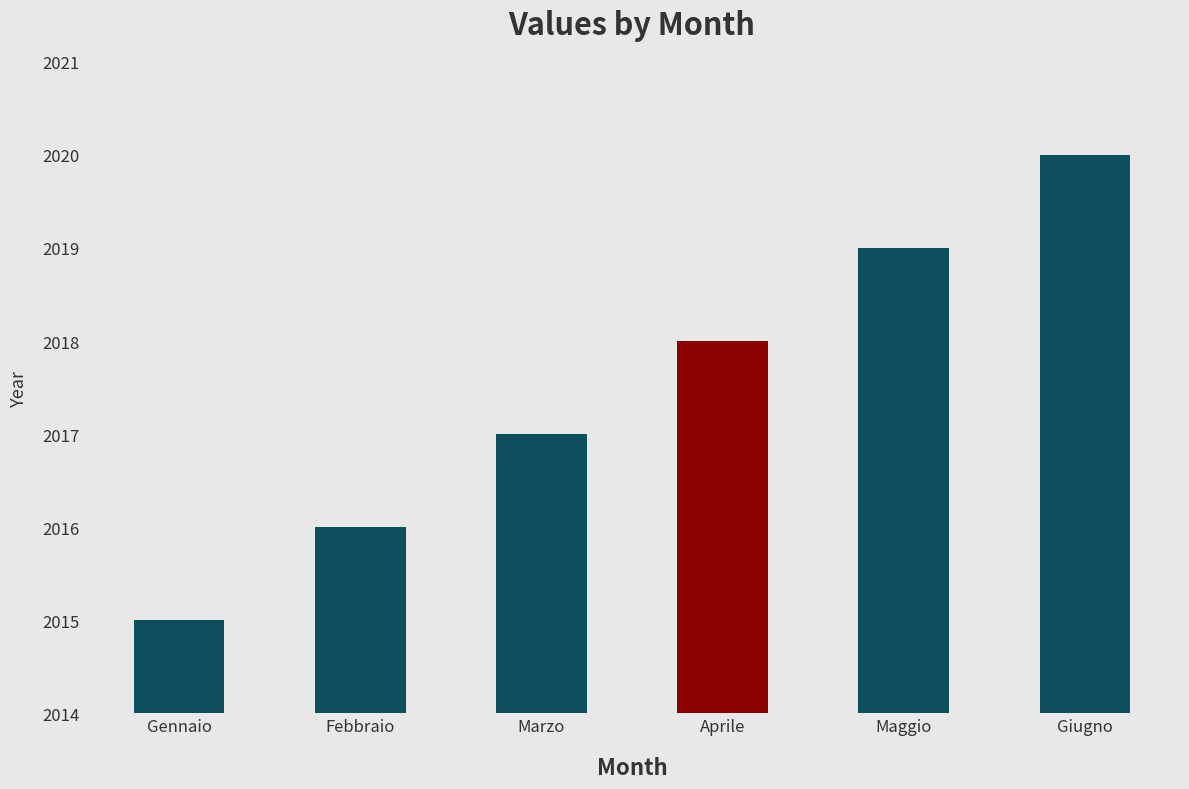

What is the difference between the second highest and minimum values?

4